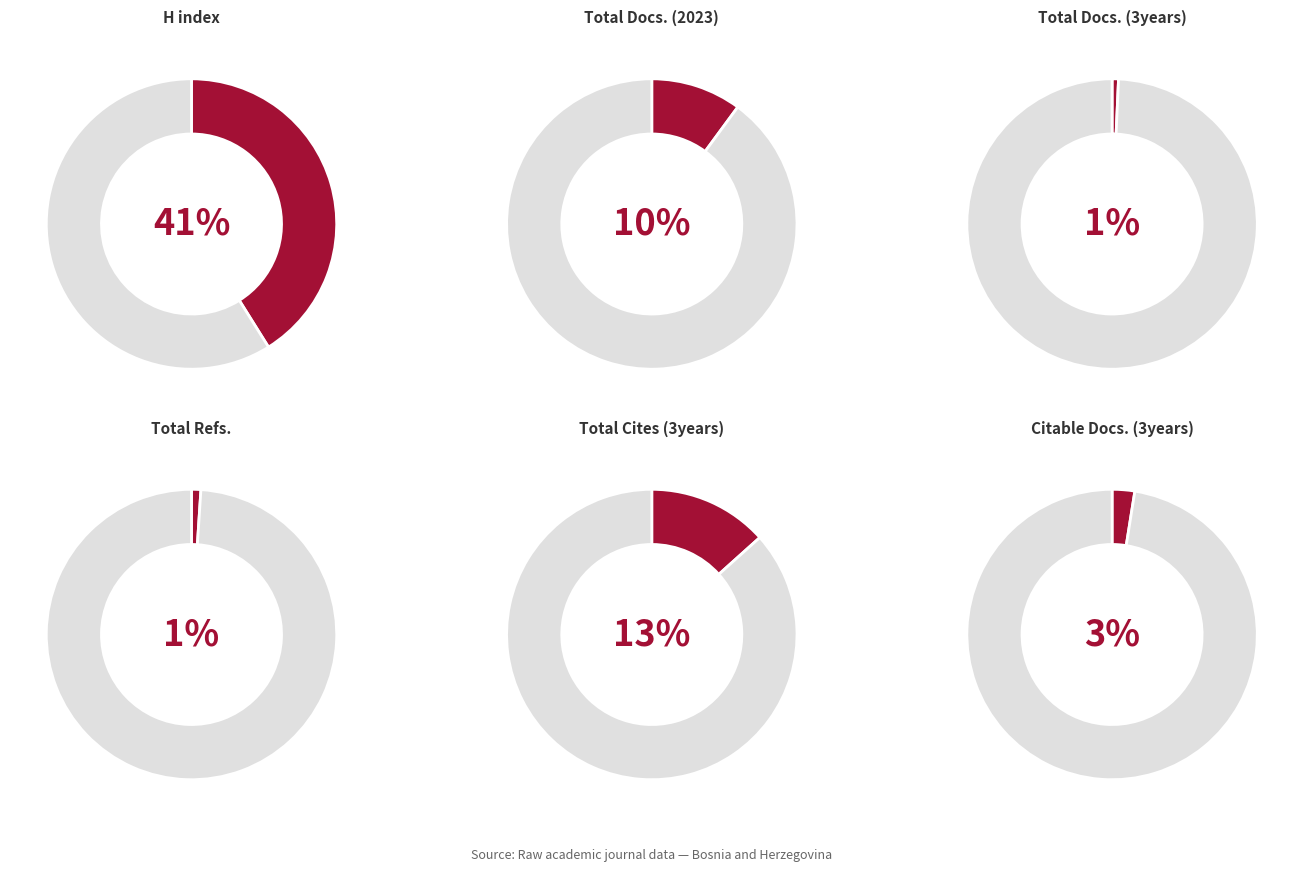

Is there a majority slice in this chart?

Yes